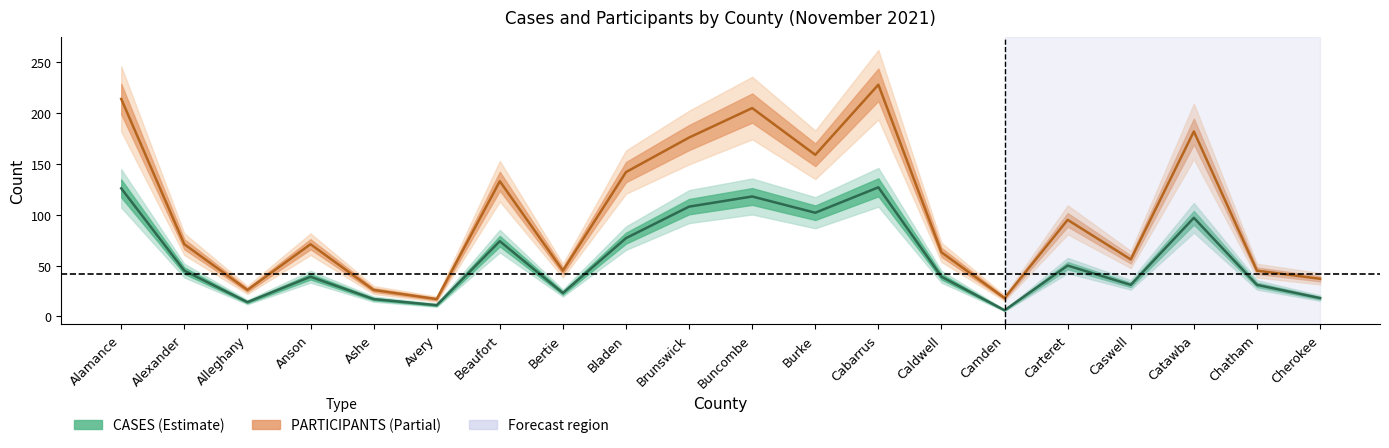

Between Caldwell and Cabarrus, which is larger?

Cabarrus